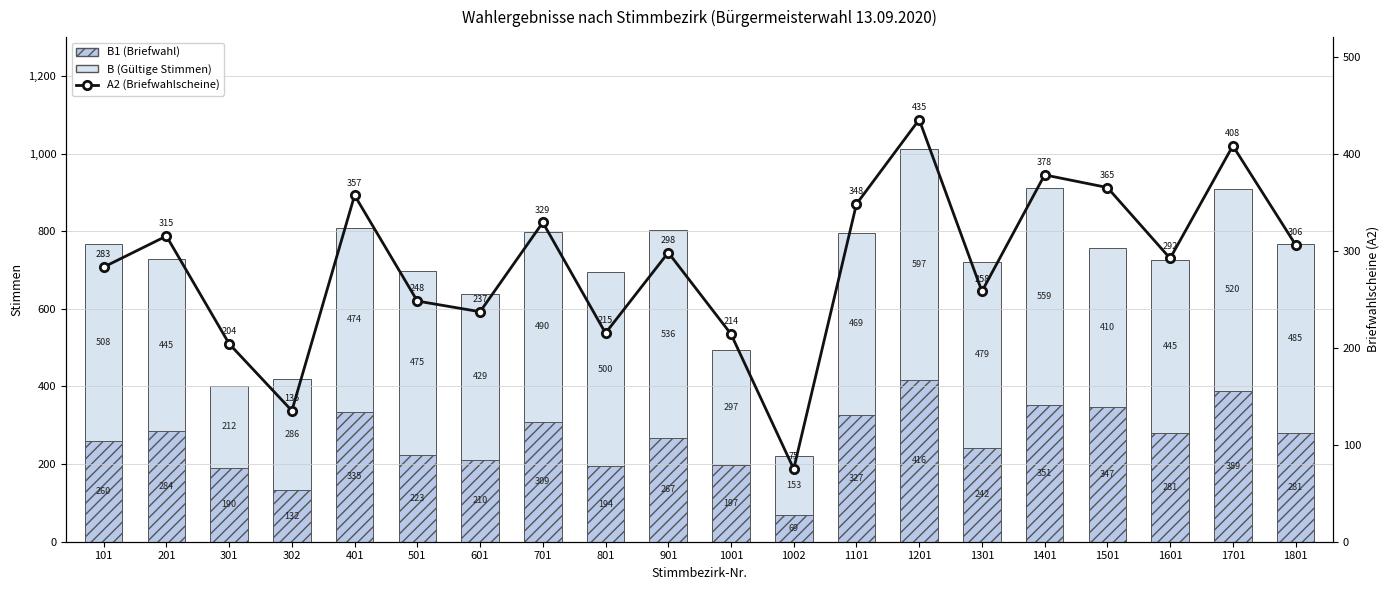

Between 302 and 1501, which series saw the biggest shift?

A2 (Briefwahlscheine)